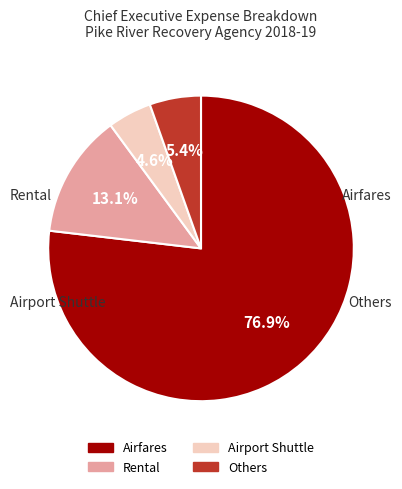

Does any single category account for the majority?

Yes